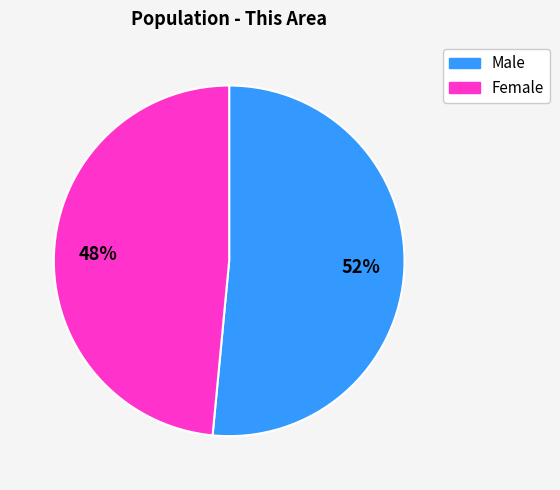

To the nearest percent, what is the combined percentage of Male and Female?

100%